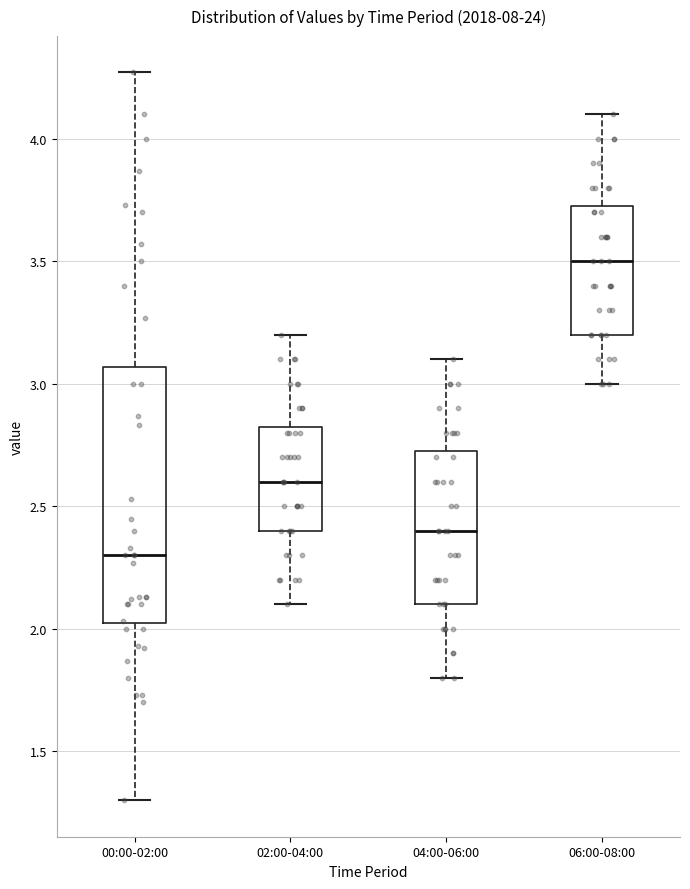

Which box's median line is the lowest?

00:00-02:00